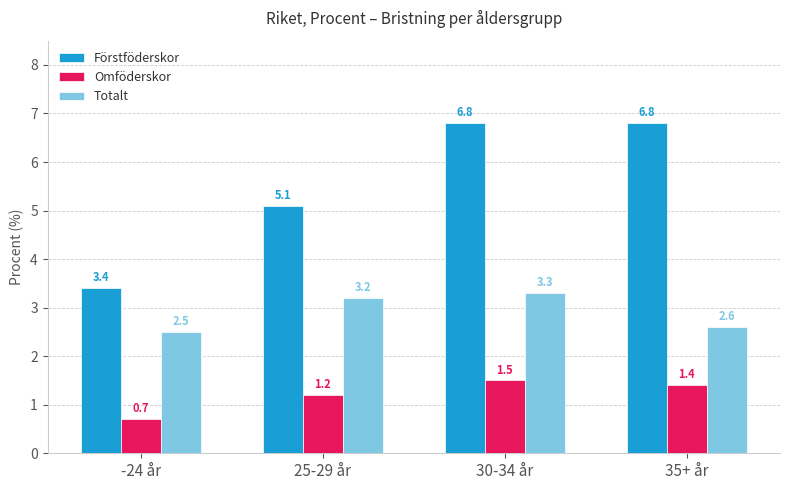

List the series in order of their peak value, lowest first.

Omföderskor, Totalt, Förstföderskor